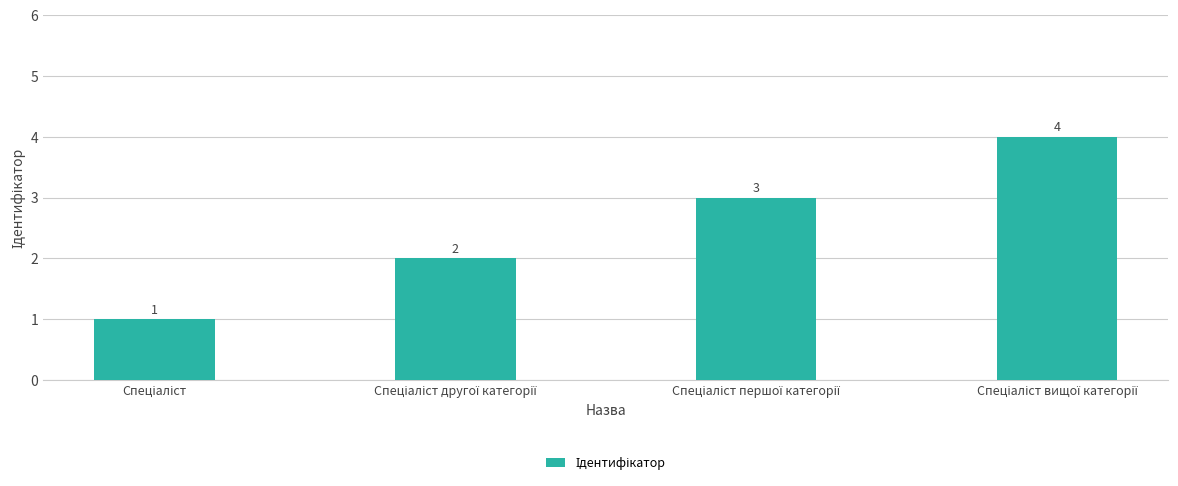

What is the greatest value displayed?

4